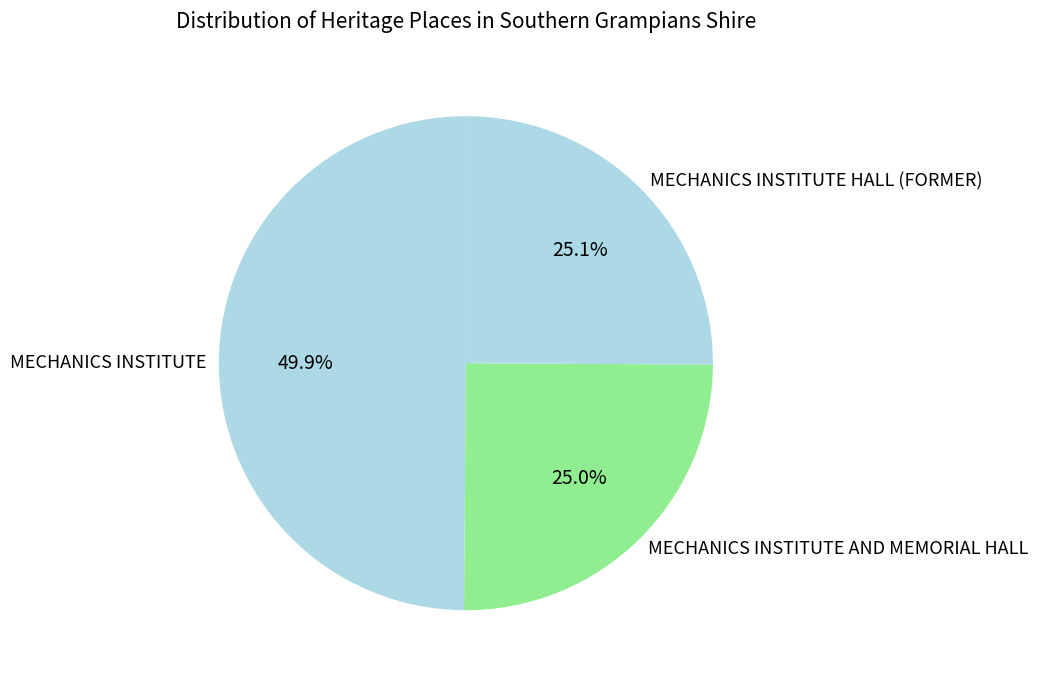

The MECHANICS INSTITUTE HALL (FORMER) slice represents 34% of the pie. True or false?

False